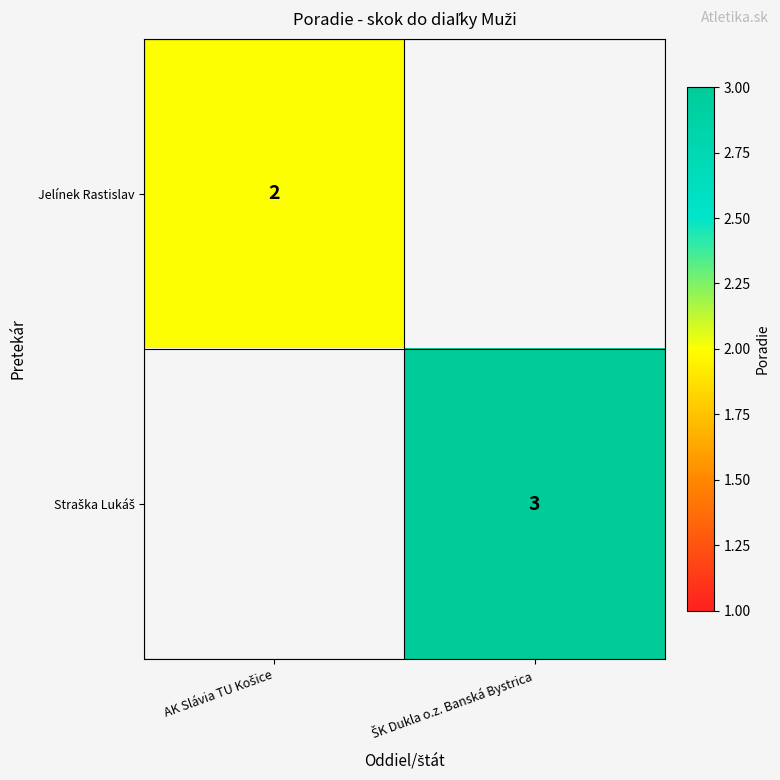

The Jelínek Rastislav series shows 0.8 at AK Slávia TU Košice. True or false?

False